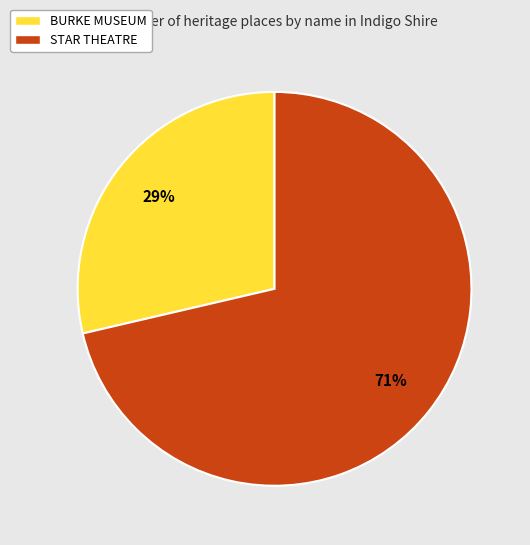

Do BURKE MUSEUM and STAR THEATRE together represent more than half of the pie?

Yes